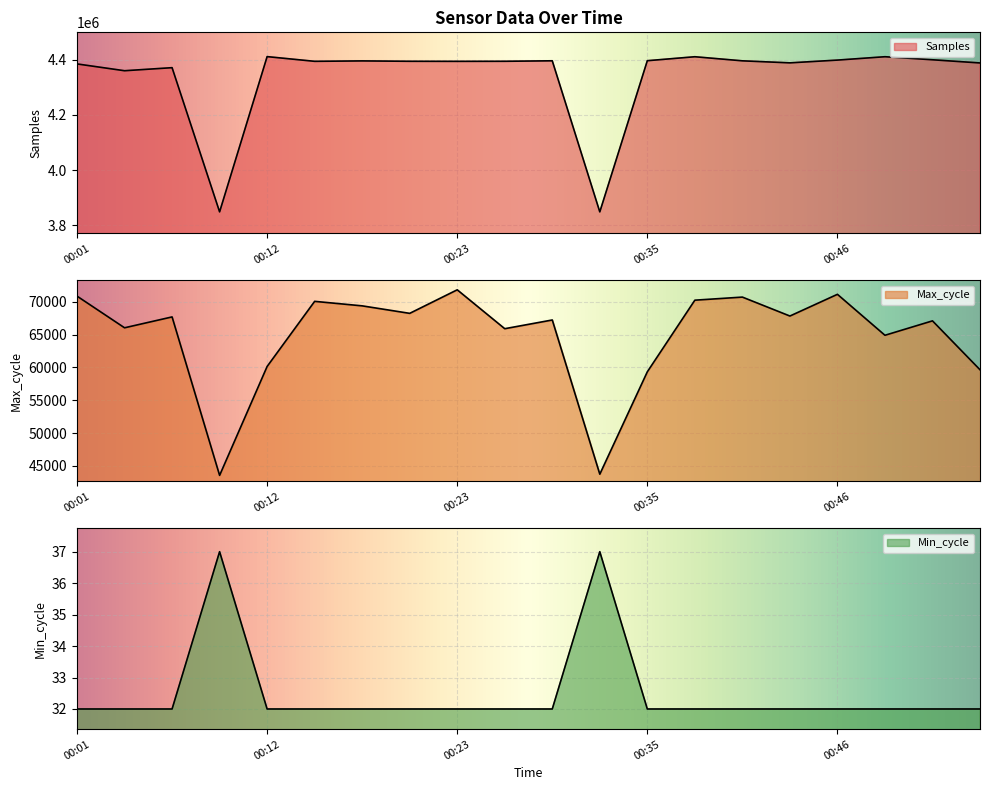

True or false: Samples has a value of 4397143 at 00:35.

True